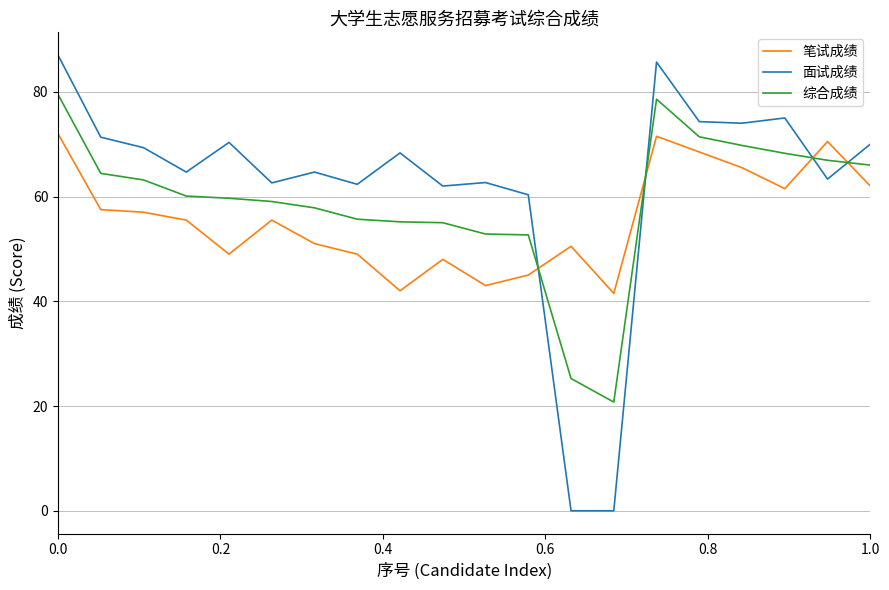

What is the lowest value of the 综合成绩 series?

20.8